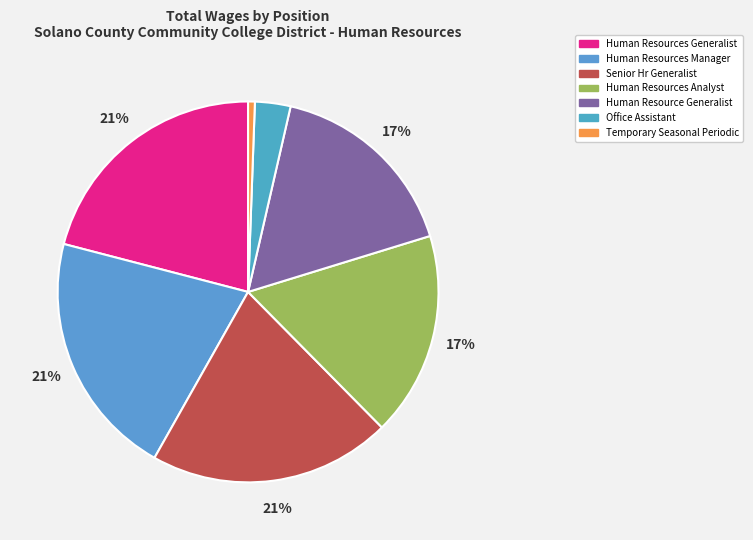

Which category has the smallest portion of the pie?

Temporary Seasonal Periodic